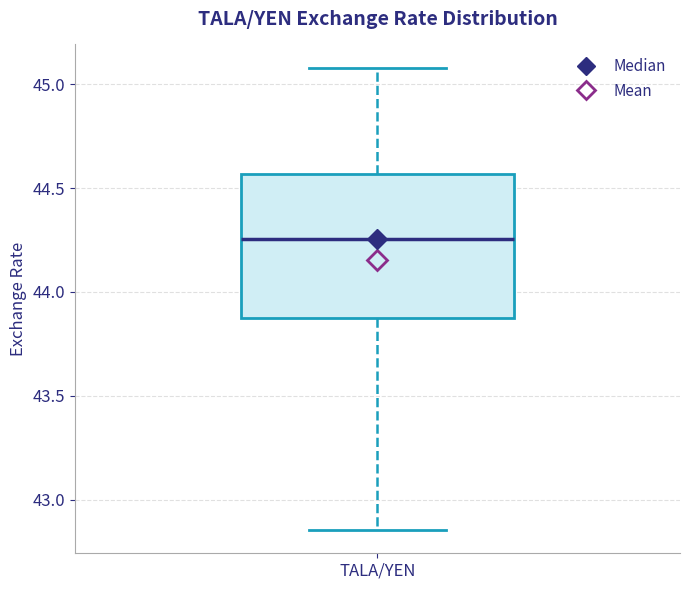

Transcribe this box plot: give where the median line is, the range the box spans, and where the two whiskers end, as read against the y-axis. The values are not printed on the chart, so give them approximately, as read against the axis.

median 44.25, box 43.90 to 44.55, whiskers 42.85 to 45.10